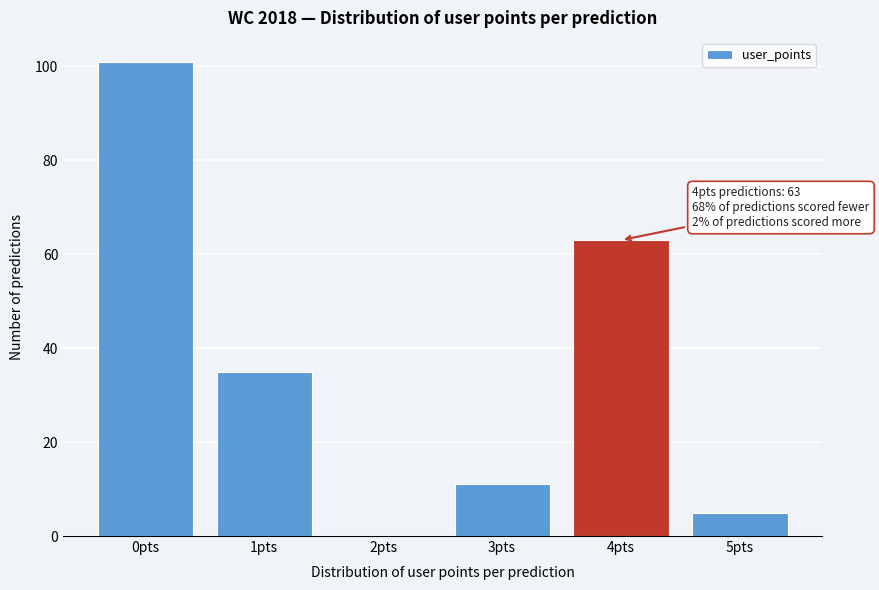

Reading left to right, list all the values displayed in this chart.

0pts=101	1pts=35	2pts=0	3pts=11	4pts=63	5pts=5